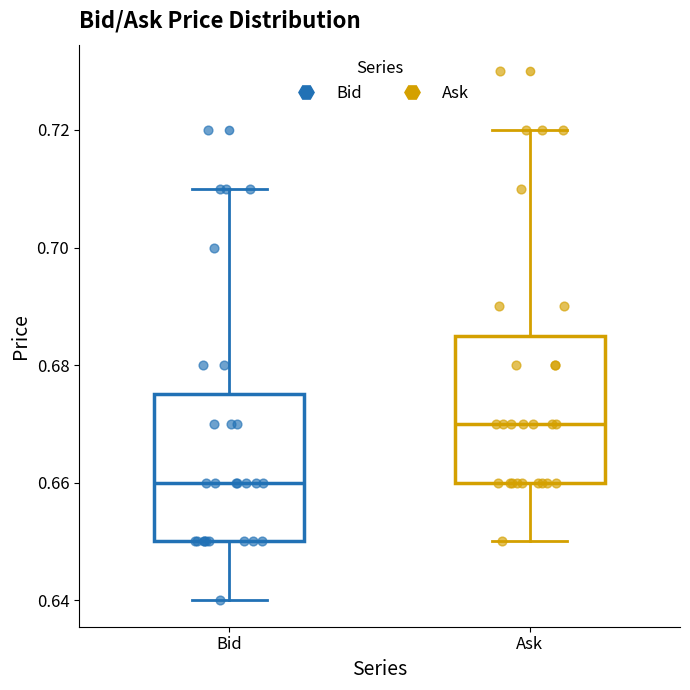

Reading left to right, read every box against the y-axis: the position of its median line, the range the box covers, and the ends of its whiskers. The values are not printed on the chart, so give them approximately, as read against the axis.

Bid: median 0.660, box 0.650 to 0.676, whiskers 0.640 to 0.710
Ask: median 0.670, box 0.660 to 0.686, whiskers 0.650 to 0.720